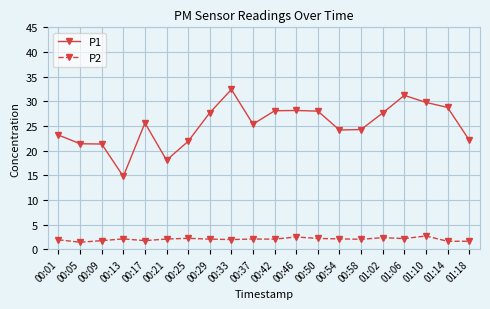

List the series in order of their peak value, lowest first.

P2, P1